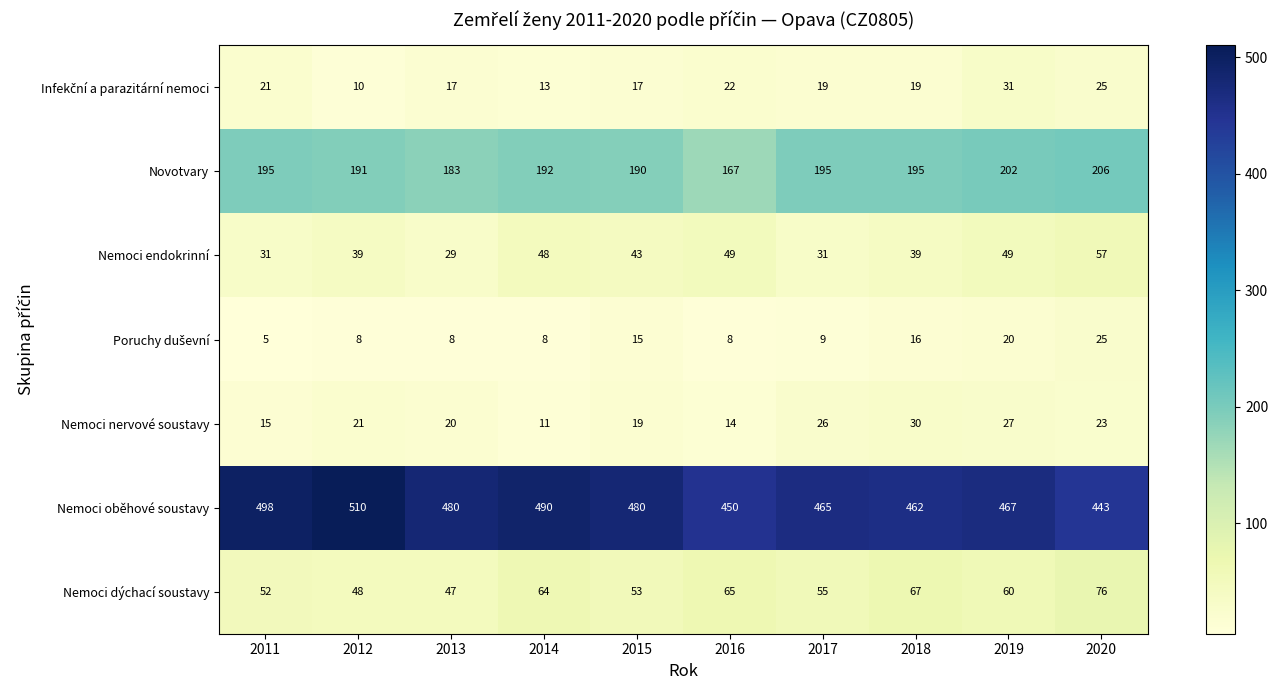

What is the total value across all series at 2014?

826